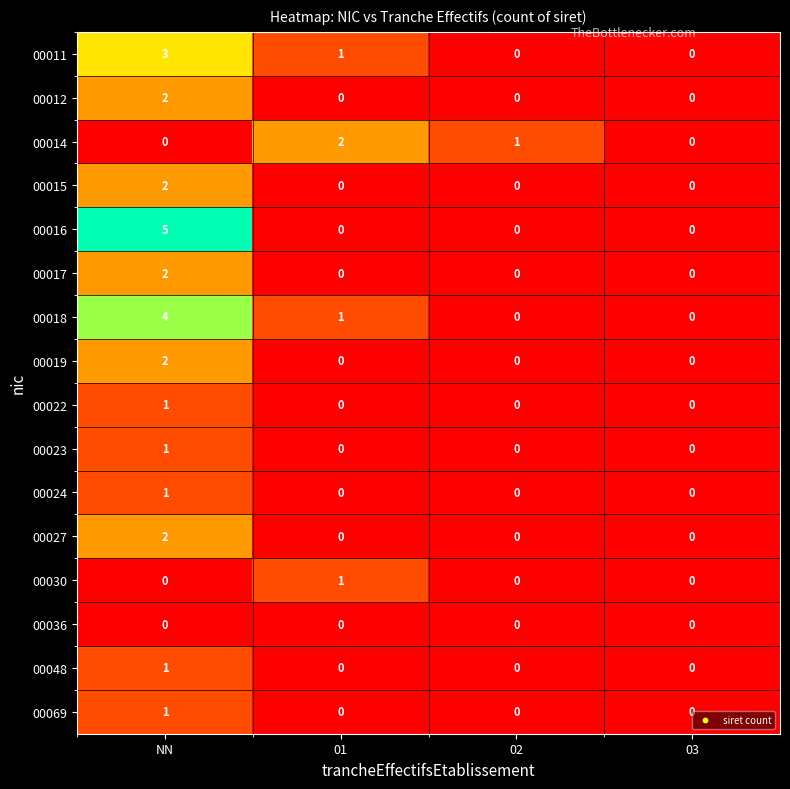

Which series has the largest range (max minus min)?

00016